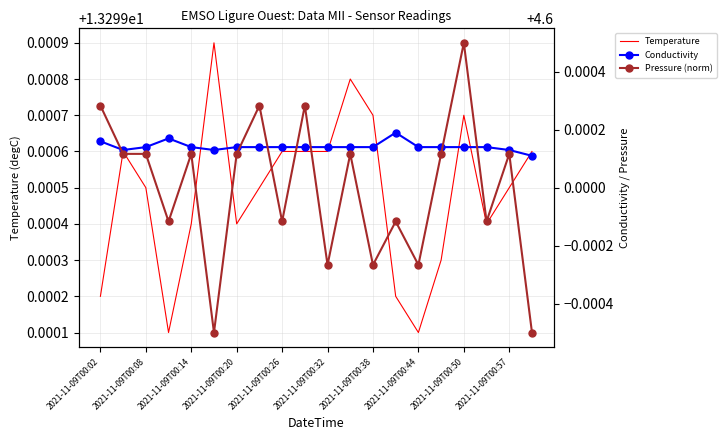

Is this an area chart (filled region under the line)?

No